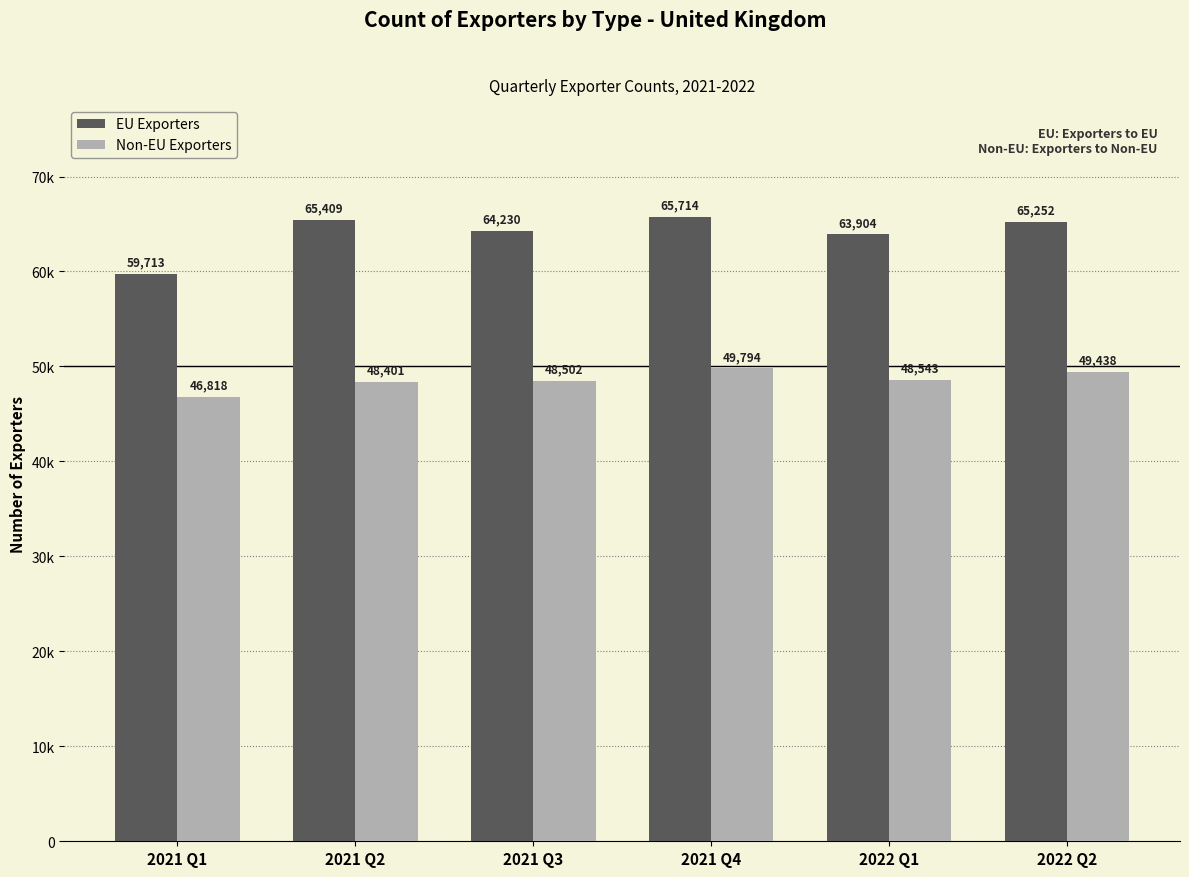

Which series has the widest spread of values?

EU Exporters